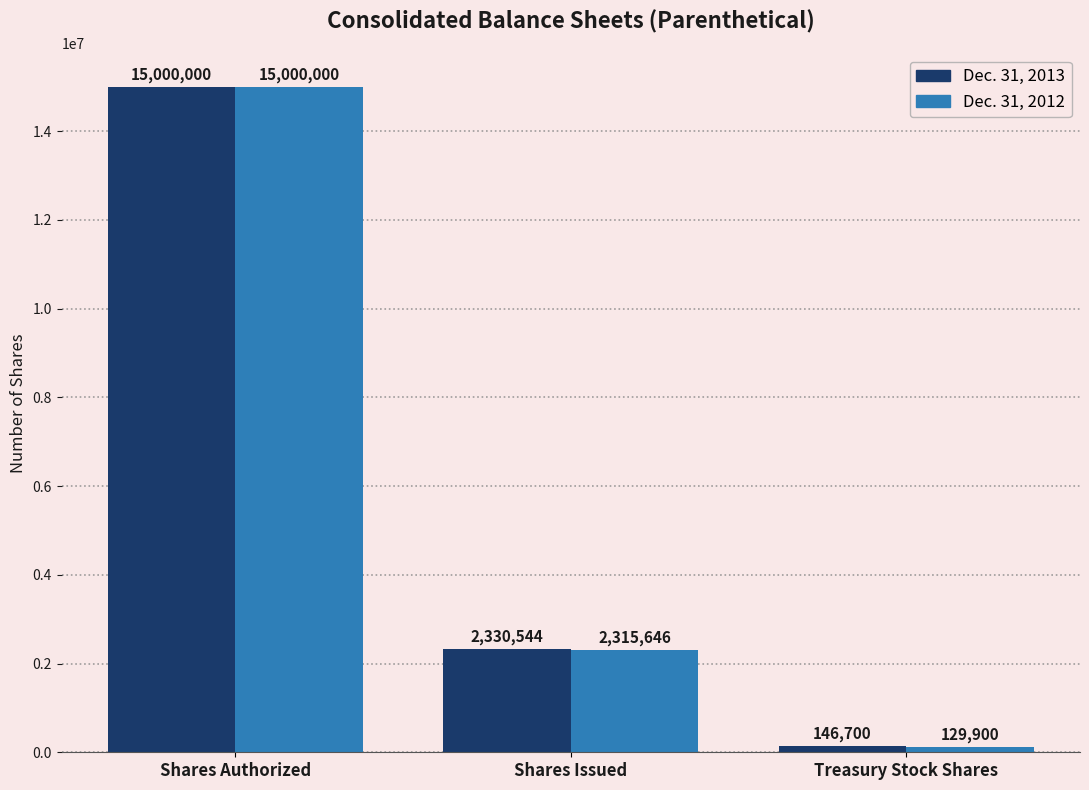

What is the difference between the maximum and minimum values in the Dec. 31, 2012 series?

14870100